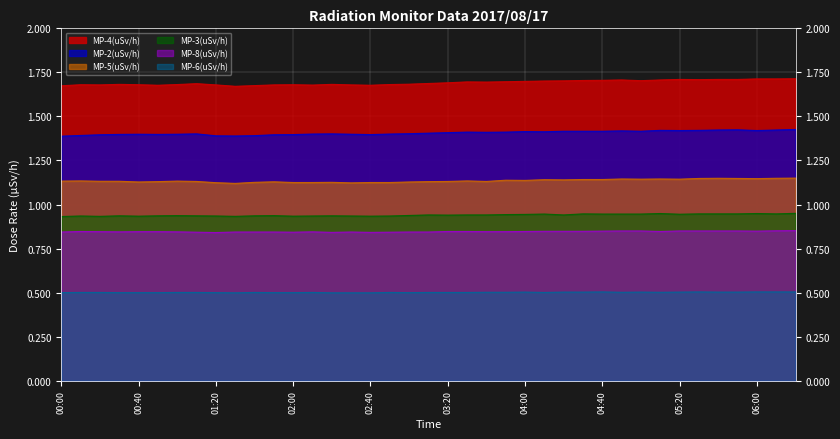

Which has a higher value, 02:30 or 02:20?

02:20